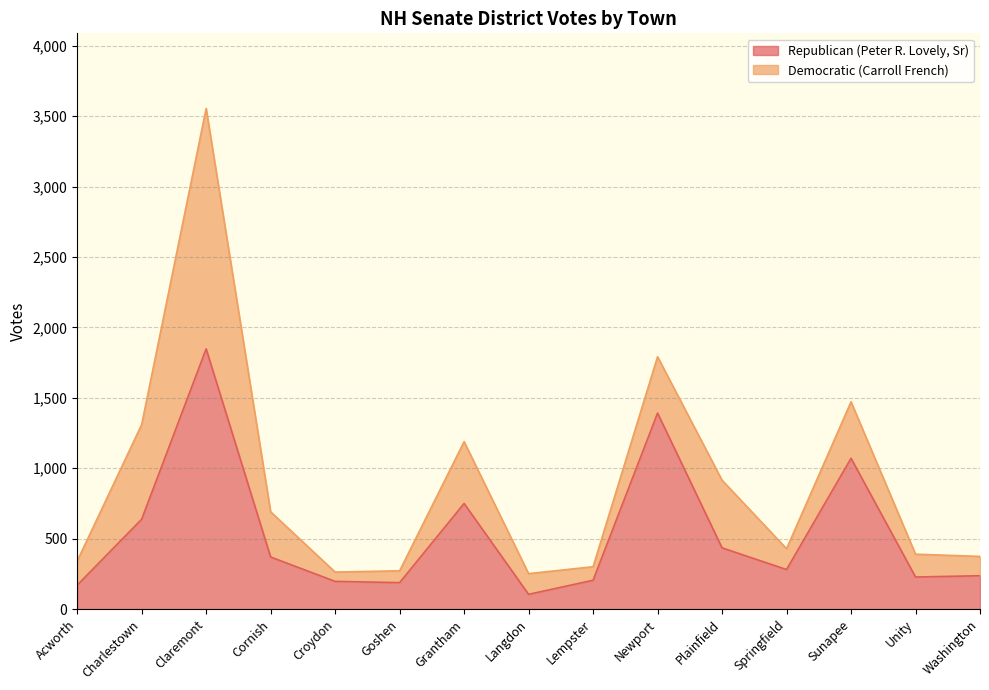

The chart shows a value of 1071 at Sunapee. True or false?

True